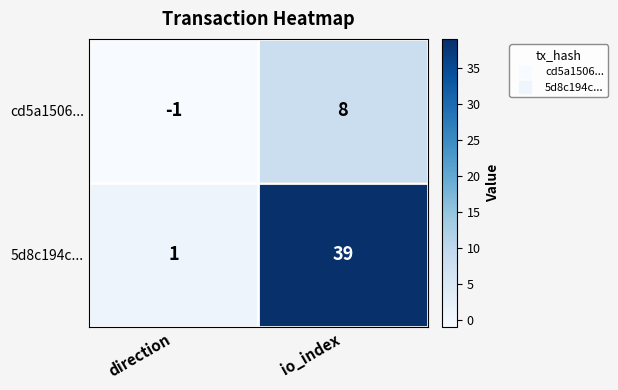

Reading left to right, transcribe all the data shown in this chart.

cd5a1506...: direction=-1	io_index=8
5d8c194c...: direction=1	io_index=39